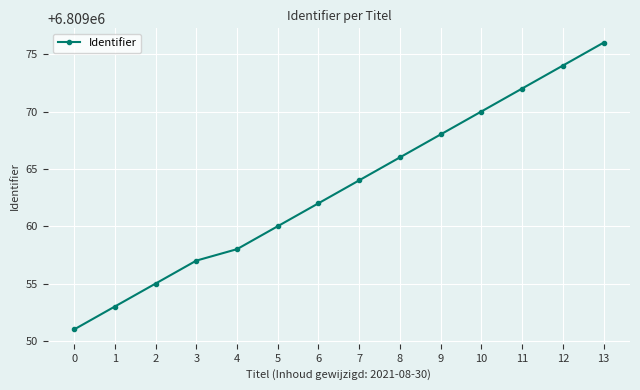

What is the value of the 6th point from the left?

6809060